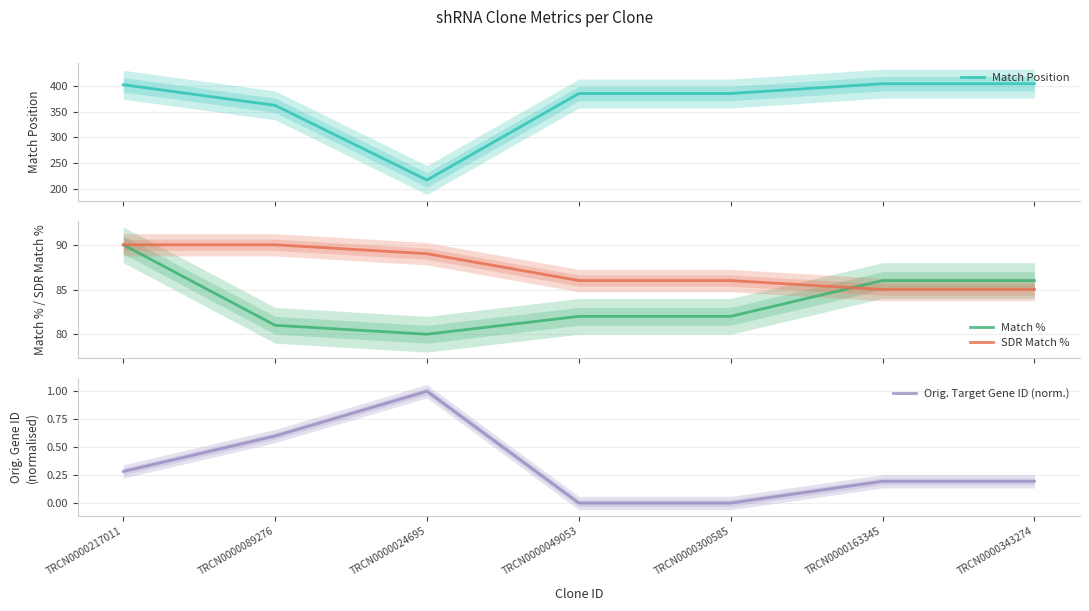

List the labels in order of Match Position value, largest first.

TRCN0000163345, TRCN0000343274, TRCN0000217011, TRCN0000049053, TRCN0000300585, TRCN0000089276, TRCN0000024695